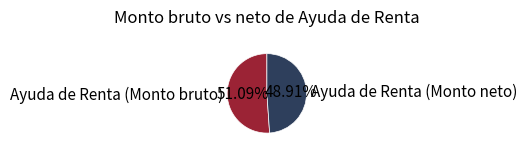

To the nearest percent, what is the difference between the largest and smallest slice percentages?

2%